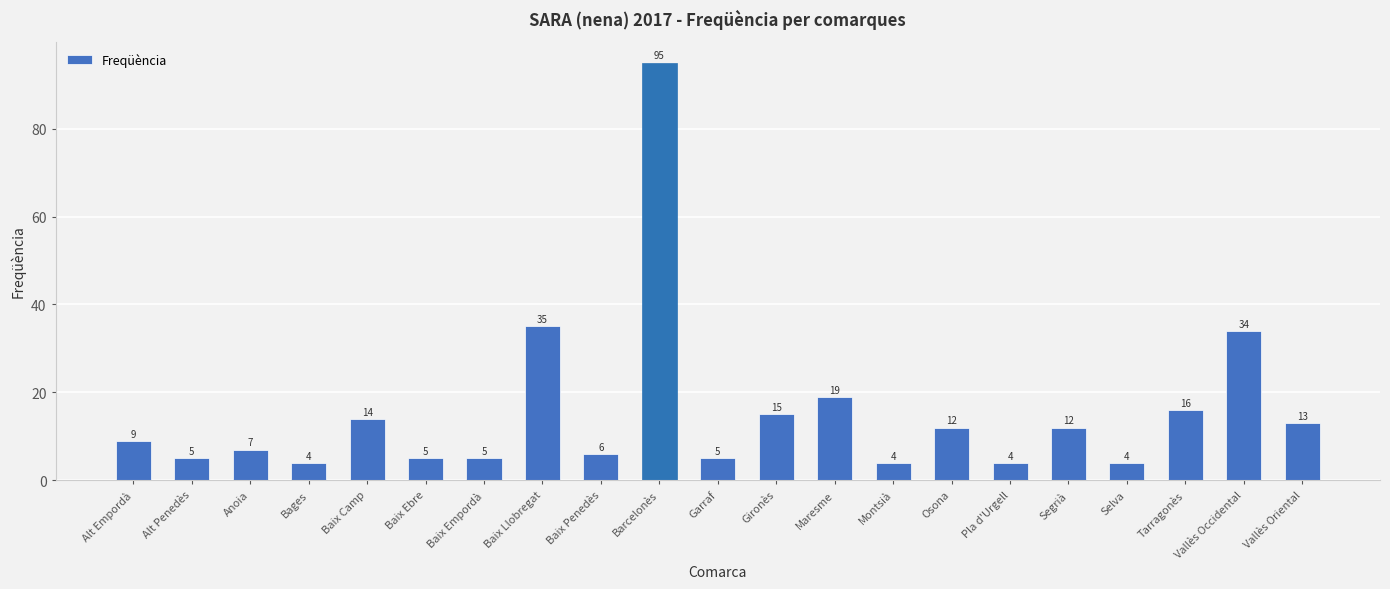

What is the change in value from Baix Camp to Baix Empordà?

-9